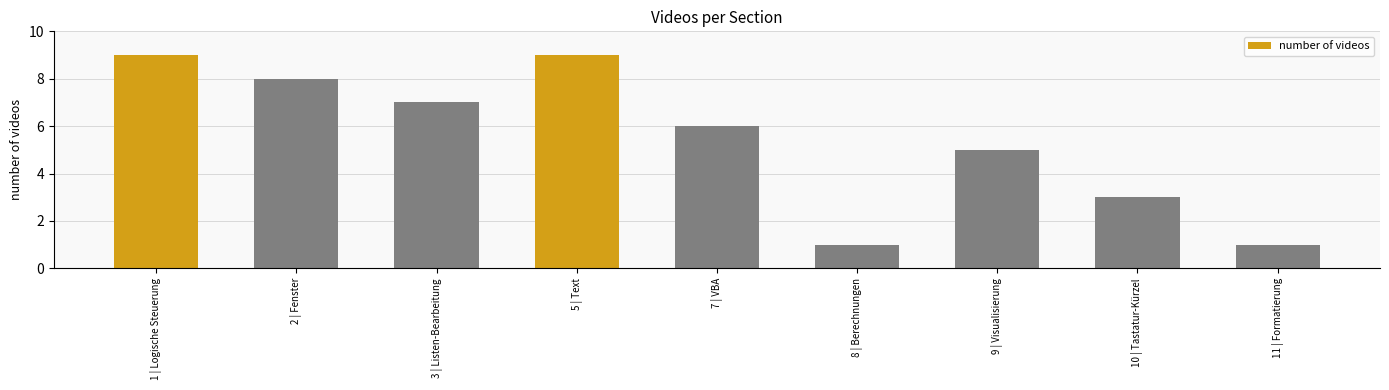

What is the maximum value shown in the chart?

9